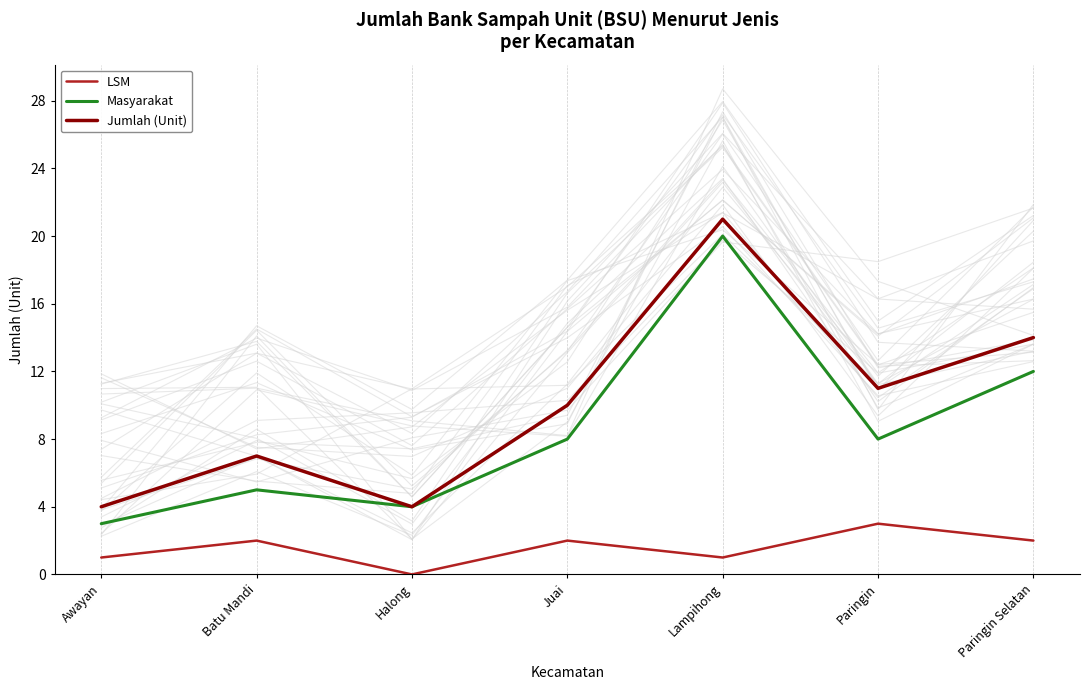

Which has a higher value, Lampihong or Batu Mandi?

Batu Mandi